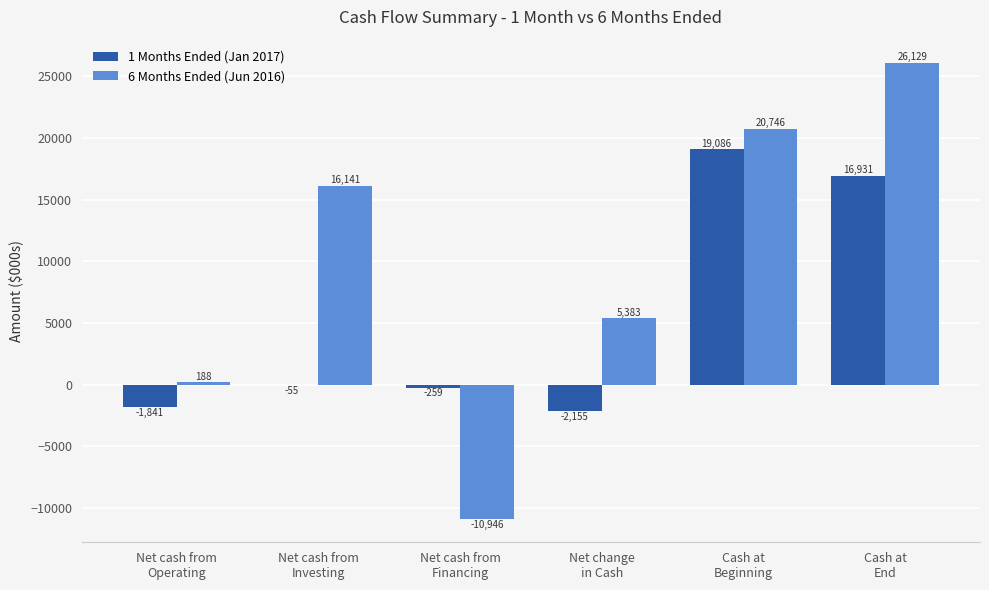

How many series are shown in this chart?

2